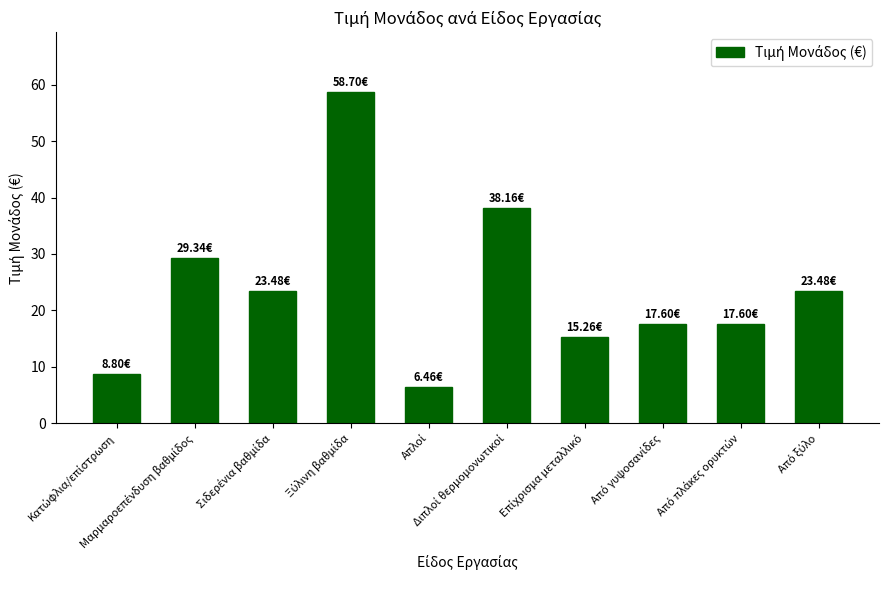

What is the sum of all values?

238.9